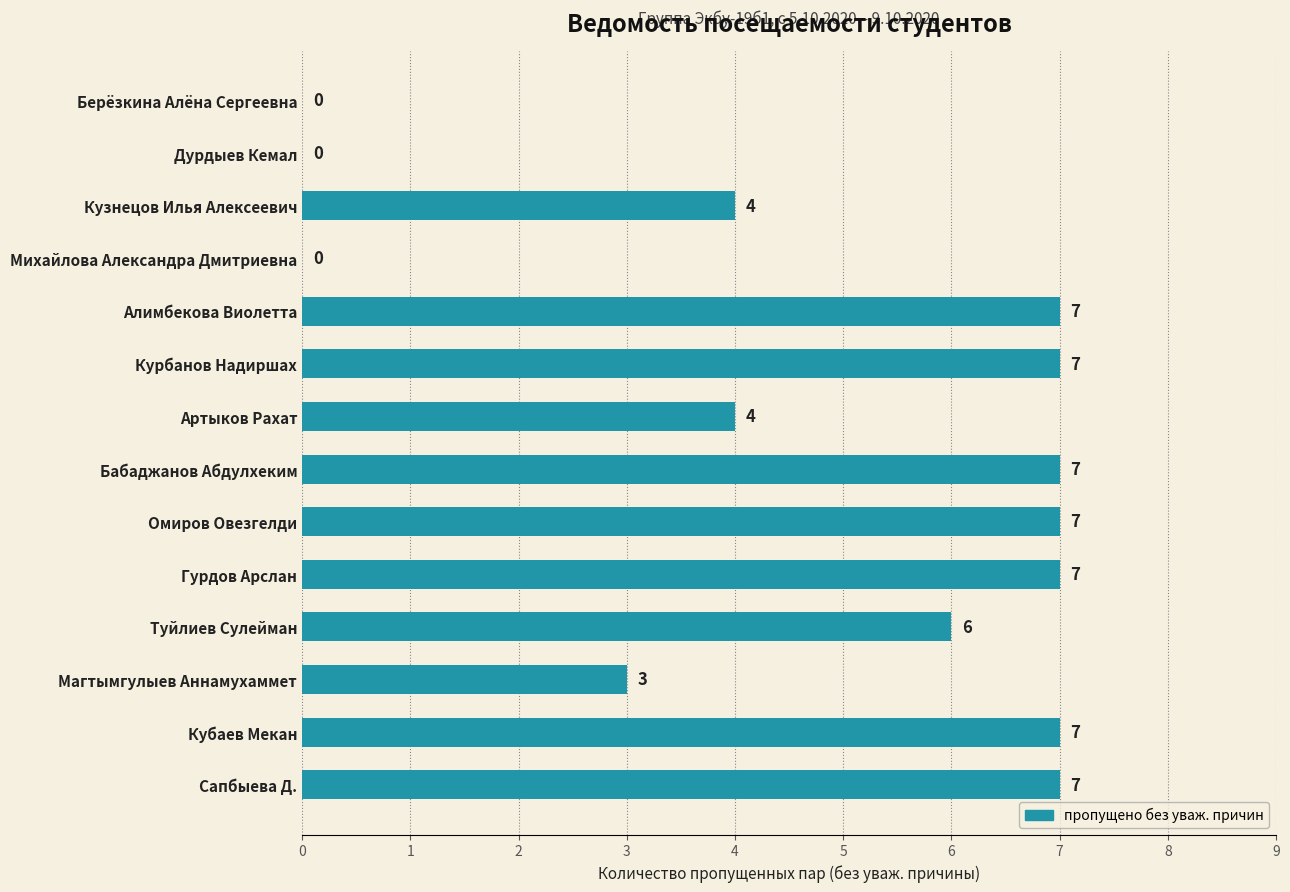

Reading top to bottom, transcribe all the data shown in this chart.

Берёзкина Алёна Сергеевна=0	Дурдыев Кемал=0	Кузнецов Илья Алексеевич=4	Михайлова Александра Дмитриевна=0	Алимбекова Виолетта=7	Курбанов Надиршах=7	Артыков Рахат=4	Бабаджанов Абдулхеким=7	Омиров Овезгелди=7	Гурдов Арслан=7	Туйлиев Сулейман=6	Магтымгулыев Аннамухаммет=3	Кубаев Мекан=7	Сапбыева Д.=7